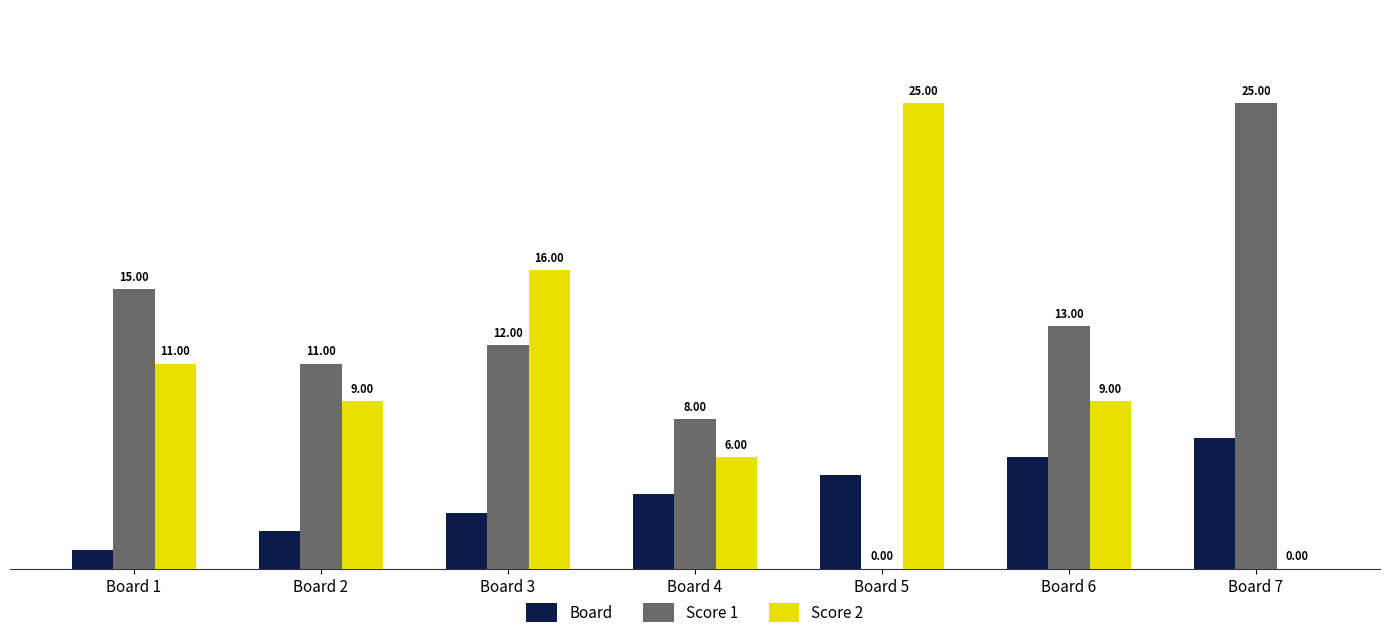

What is the maximum value for Board?

7